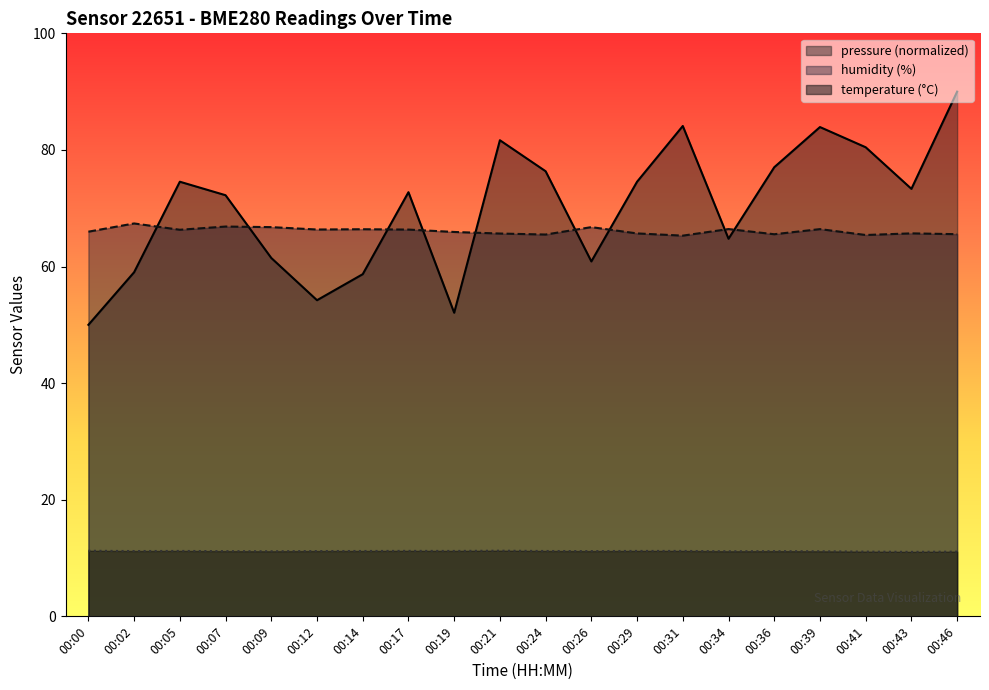

At 00:05, list the series in order from smallest to largest.

temperature, humidity, pressure_norm